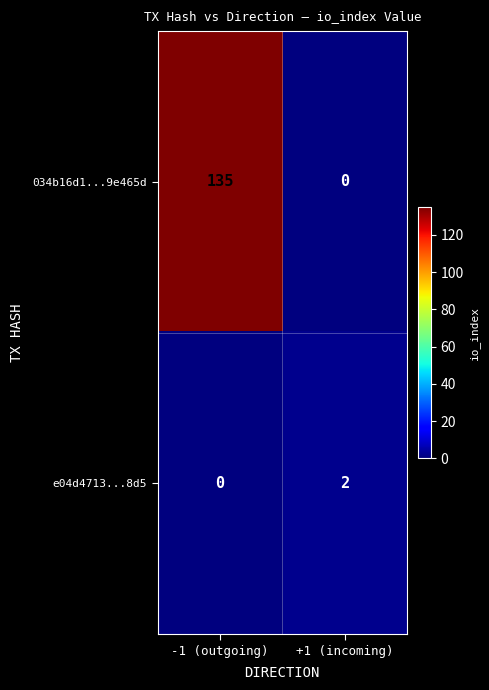

What is the difference between the maximum and minimum values in the 034b16d1...9e465d series?

135